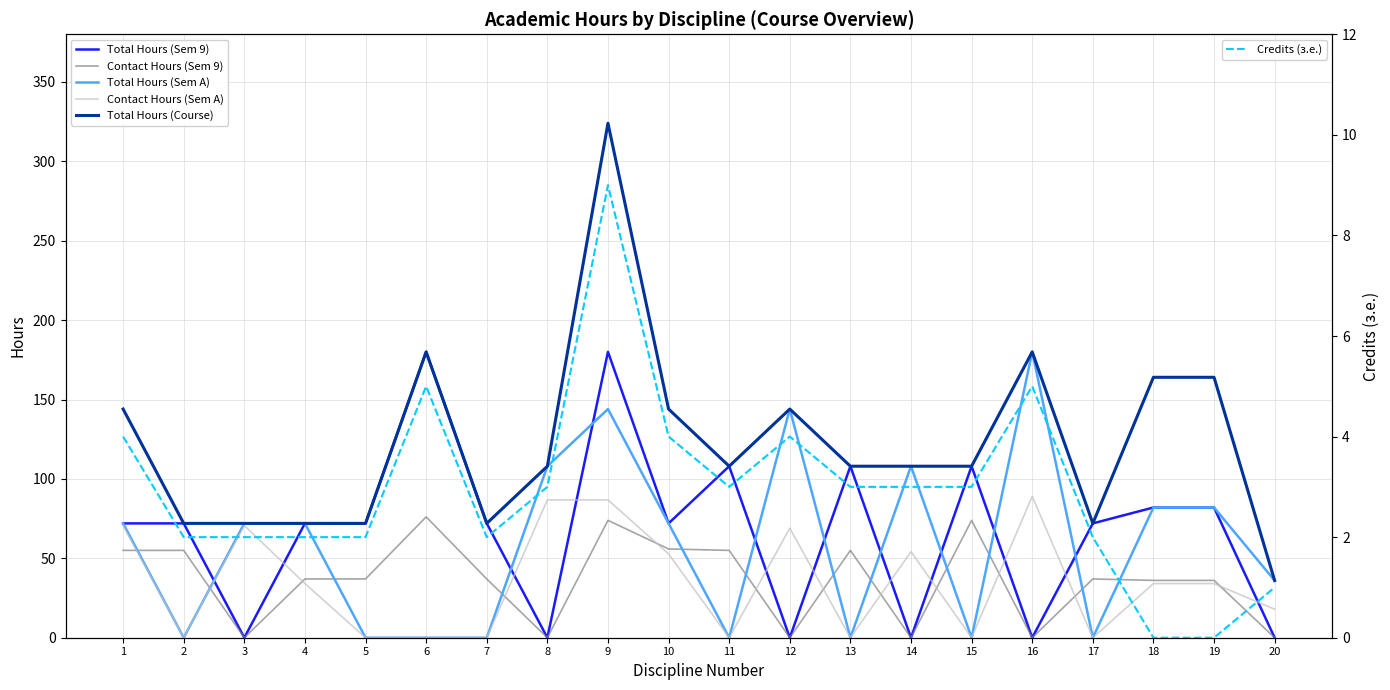

The value of Total Hours (Sem 9) at 2 is 120.5. True or false?

False